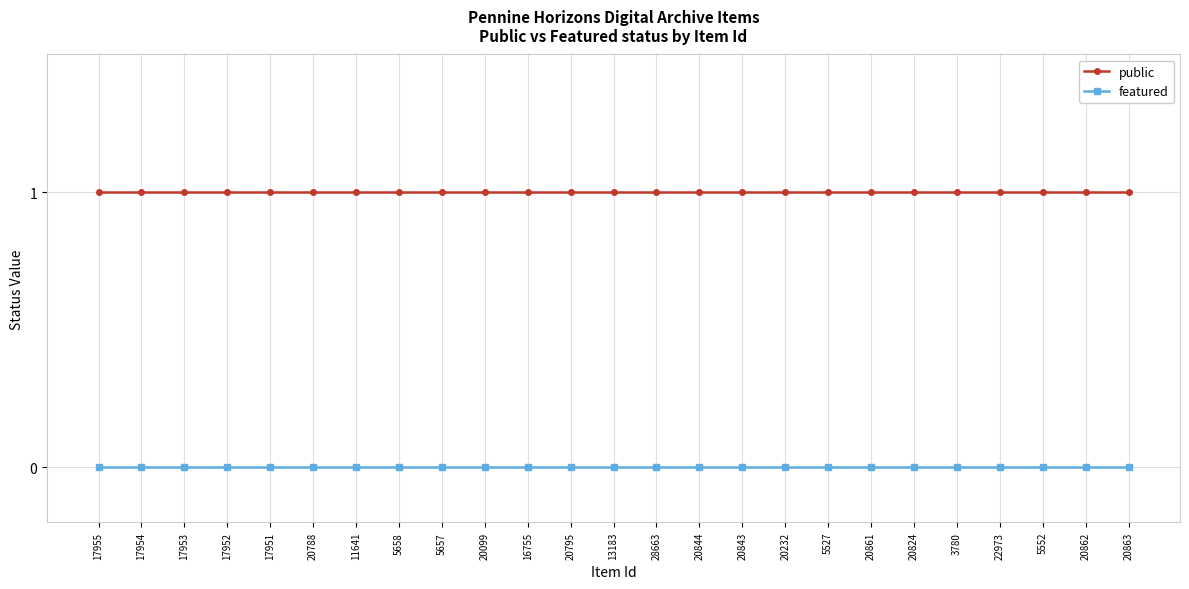

Reading right to left, list all the values displayed in this chart.

public: 20863=1	20862=1	5552=1	22973=1	3780=1	20824=1	20861=1	5527=1	20232=1	20843=1	20844=1	28663=1	13183=1	20795=1	16755=1	20099=1	5657=1	5658=1	11641=1	20788=1	17951=1	17952=1	17953=1	17954=1	17955=1
featured: 20863=0	20862=0	5552=0	22973=0	3780=0	20824=0	20861=0	5527=0	20232=0	20843=0	20844=0	28663=0	13183=0	20795=0	16755=0	20099=0	5657=0	5658=0	11641=0	20788=0	17951=0	17952=0	17953=0	17954=0	17955=0